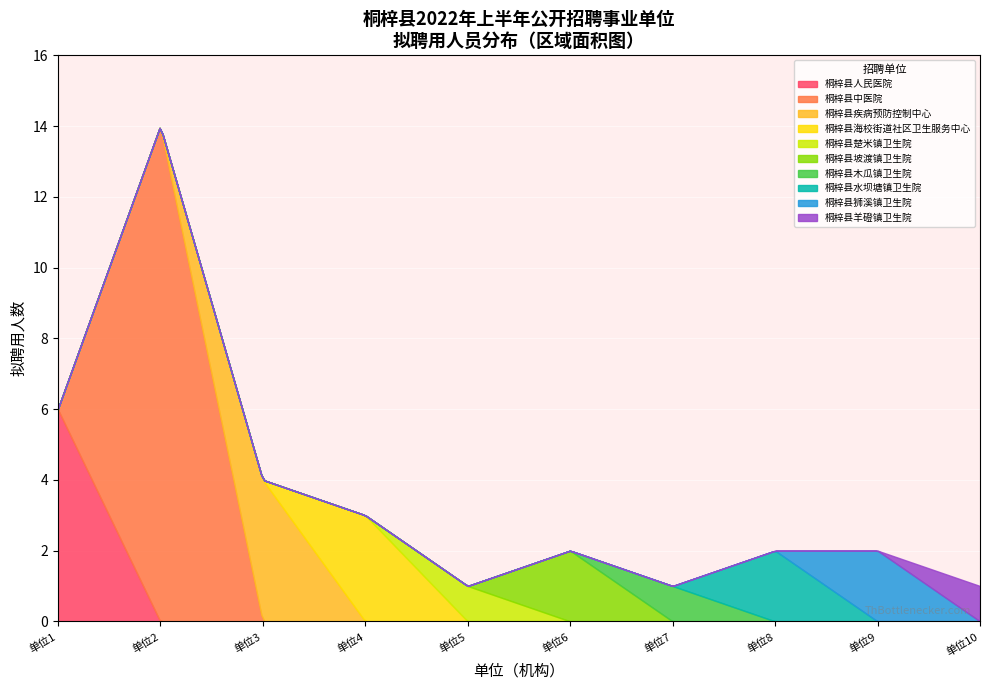

What position from the left is 1?

2